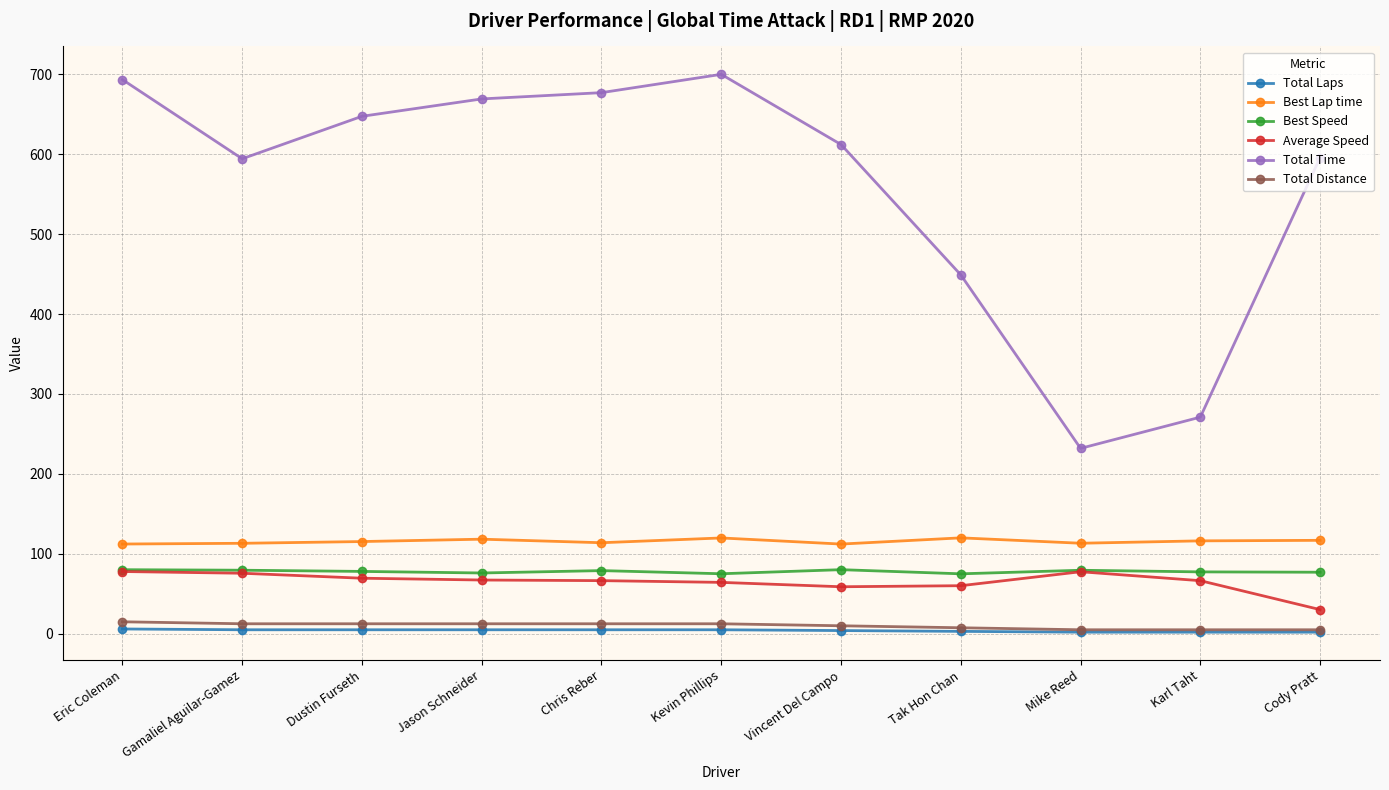

True or false: Total Laps and Total Time intersect in this chart.

False